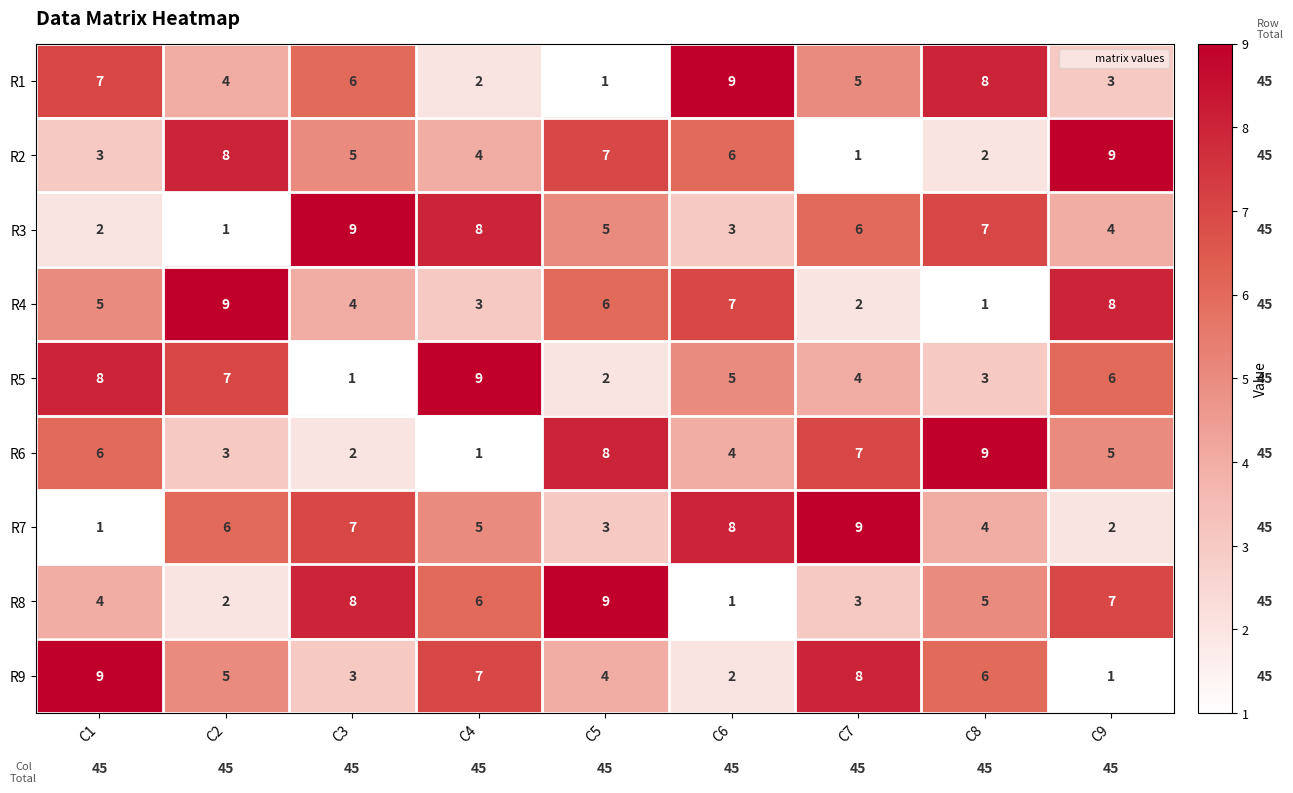

Which category has the highest value in the R3 series?

C3